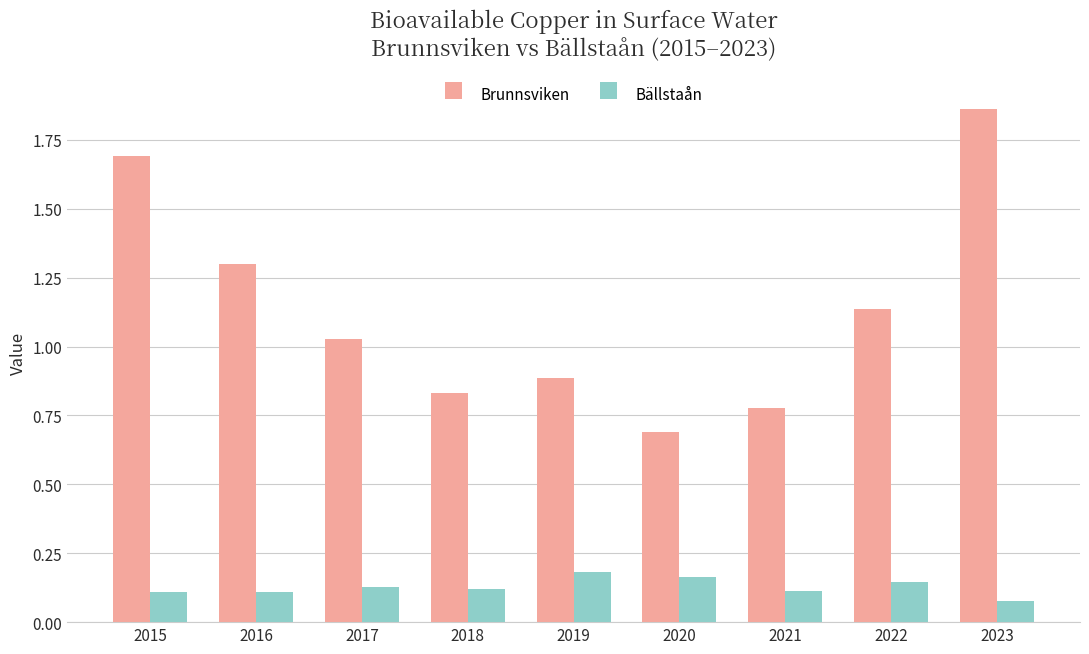

What is the spread (max minus min) of values at 2019?

0.7